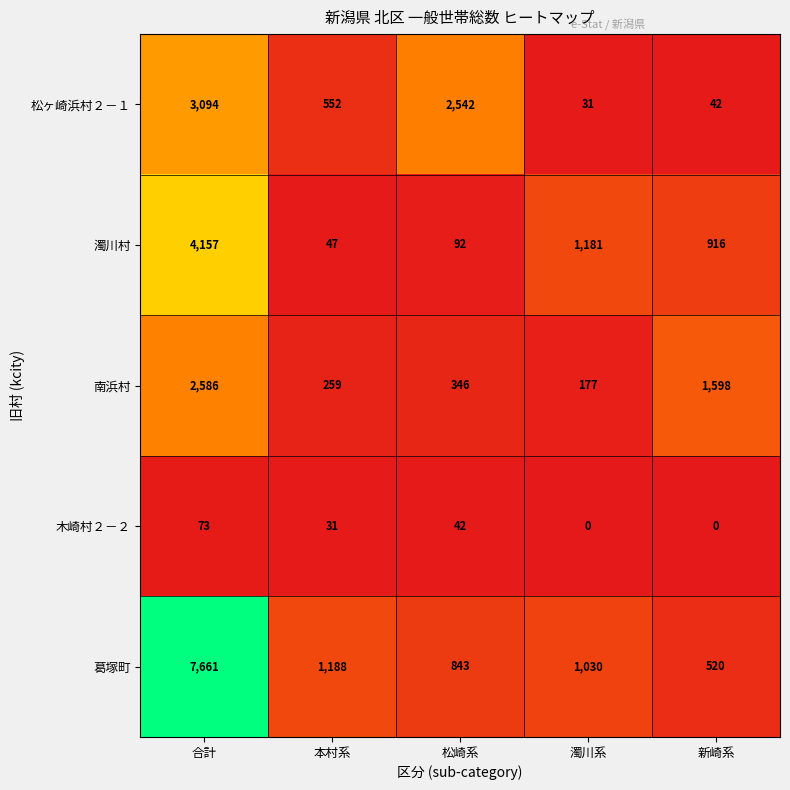

What is the sum of all 南浜村 values?

4966